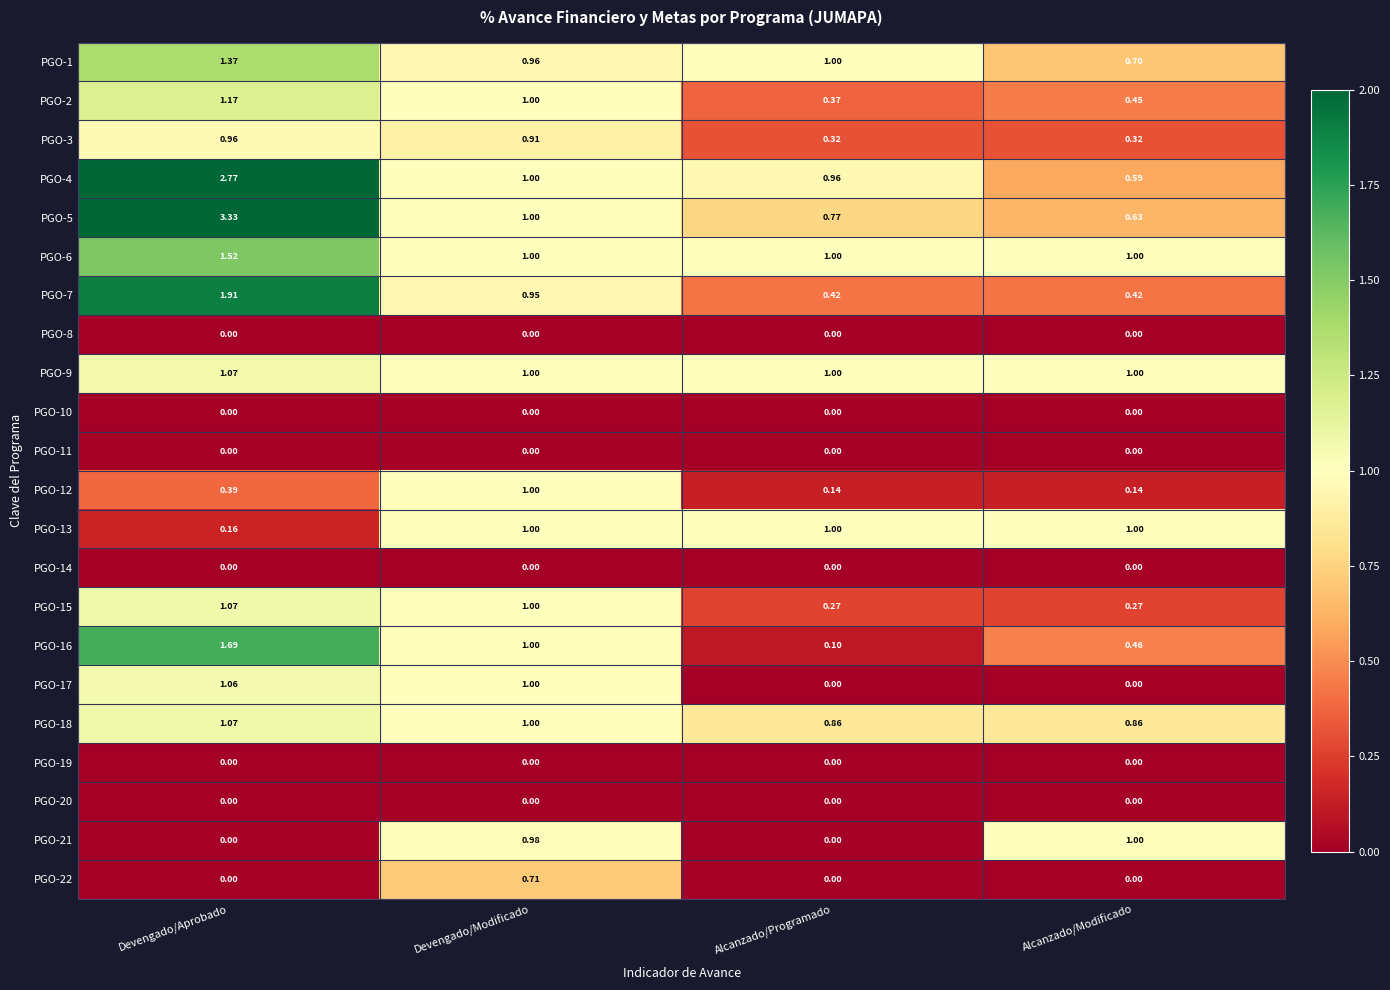

Where is PGO-5 nearest to the value 1?

Devengado/Modificado